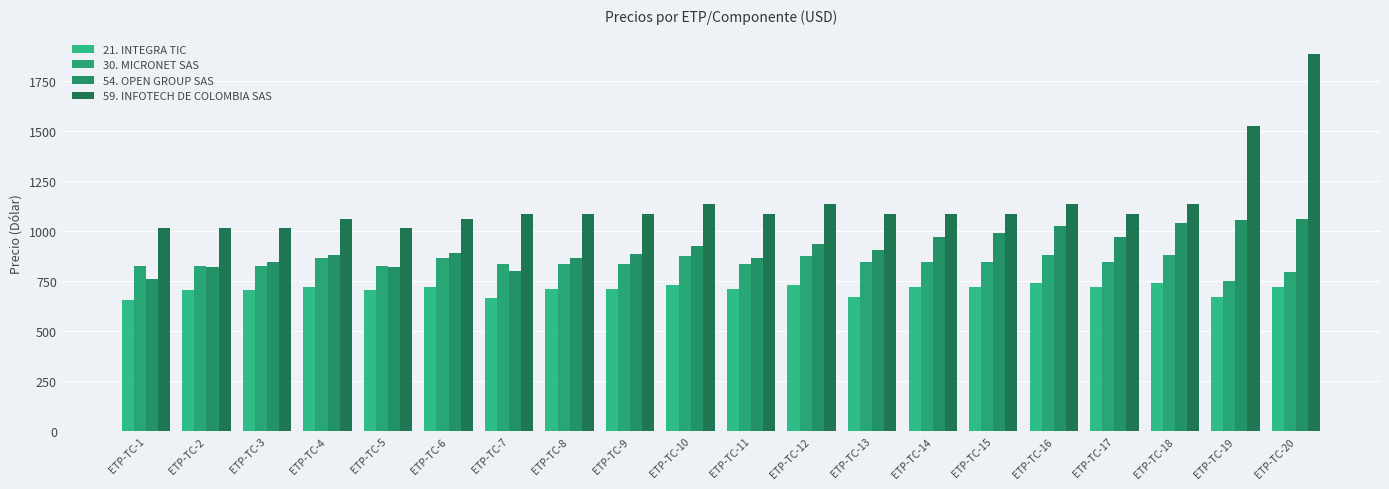

At which category is the sum across all series the highest?

ETP-TC-20